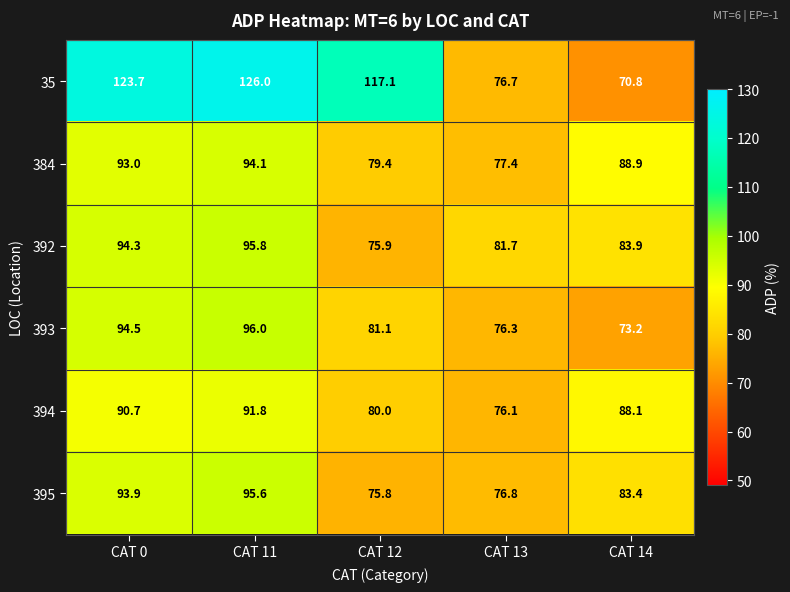

Which series has the largest total across all categories?

35